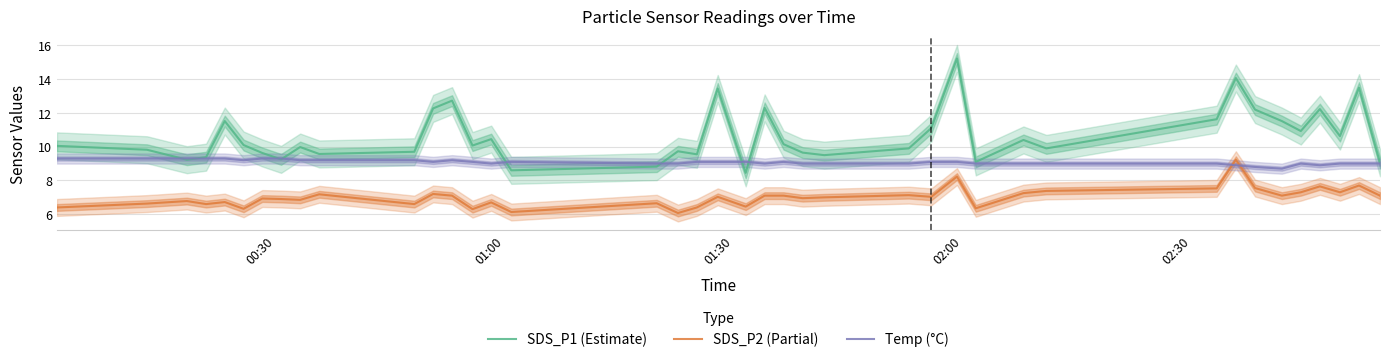

What is the highest value of the SDS_P1 (Estimate) series?

15.2